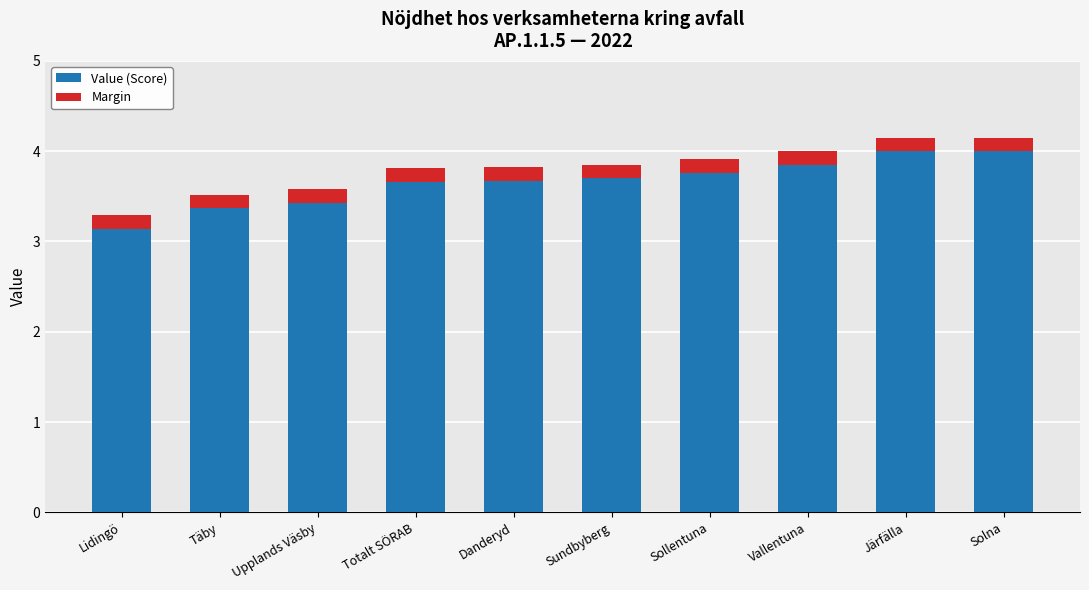

Read the Value (Score) value at Vallentuna.

3.9